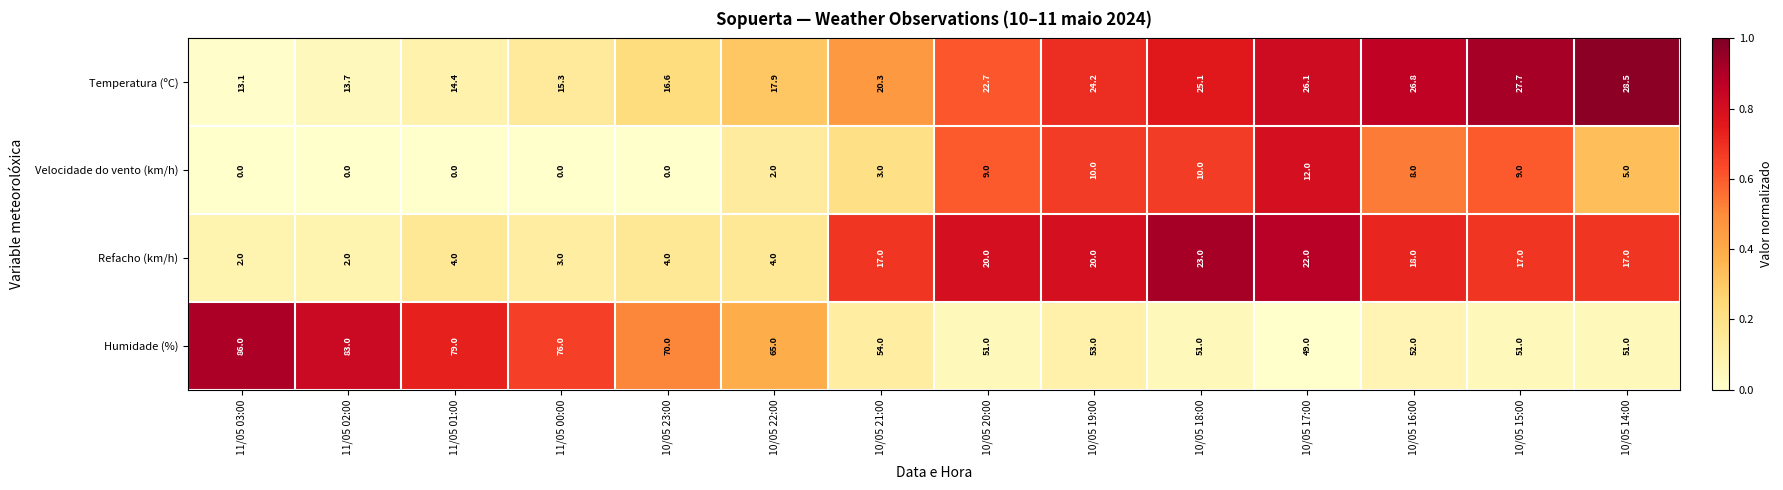

What is the difference between the maximum and second lowest values in the Refacho (km/h) series?

21.0